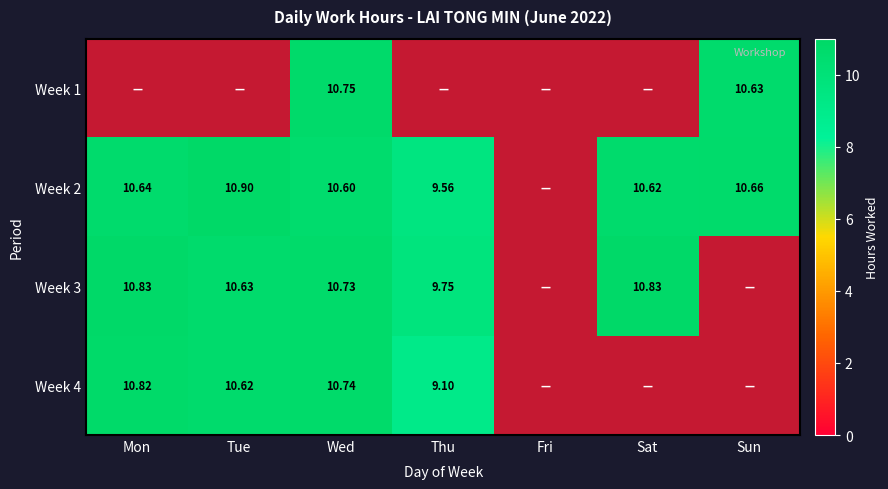

What is the spread (max minus min) of values at Mon?

10.8